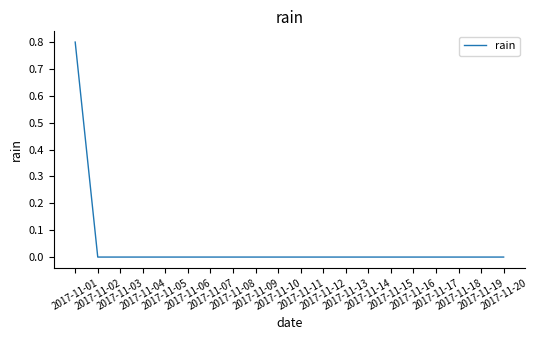

Reading left to right, list all the values displayed in this chart.

2017-11-01=0.8	2017-11-02=0.0	2017-11-03=0.0	2017-11-04=0.0	2017-11-05=0.0	2017-11-06=0.0	2017-11-07=0.0	2017-11-08=0.0	2017-11-09=0.0	2017-11-10=0.0	2017-11-11=0.0	2017-11-12=0.0	2017-11-13=0.0	2017-11-14=0.0	2017-11-15=0.0	2017-11-16=0.0	2017-11-17=0.0	2017-11-18=0.0	2017-11-19=0.0	2017-11-20=0.0